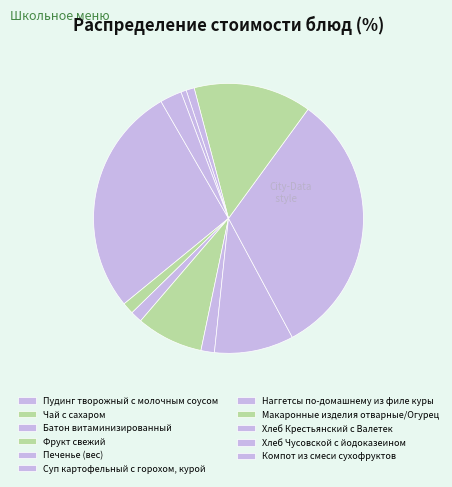

Does any single category account for the majority?

No